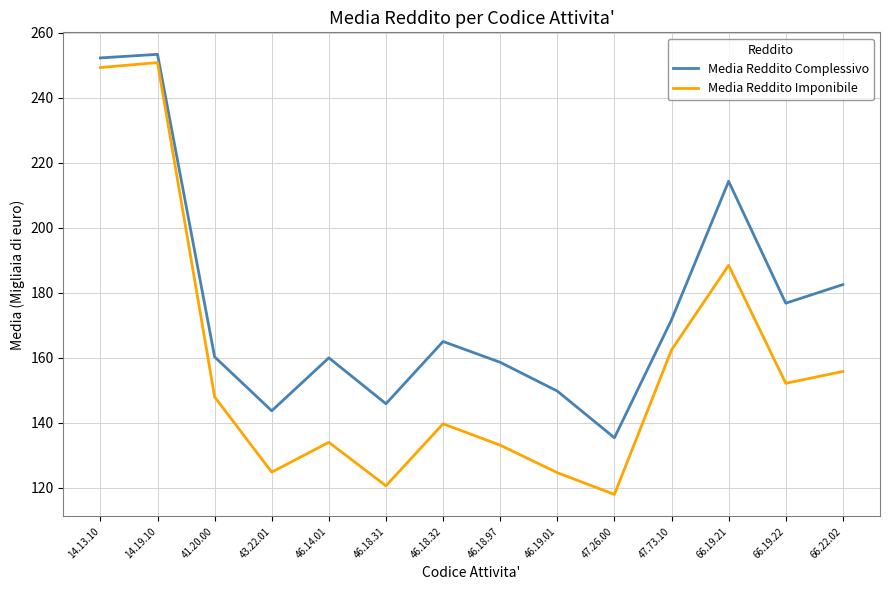

Rank the series by their maximum value, from lowest to highest.

Media Reddito Imponibile, Media Reddito Complessivo